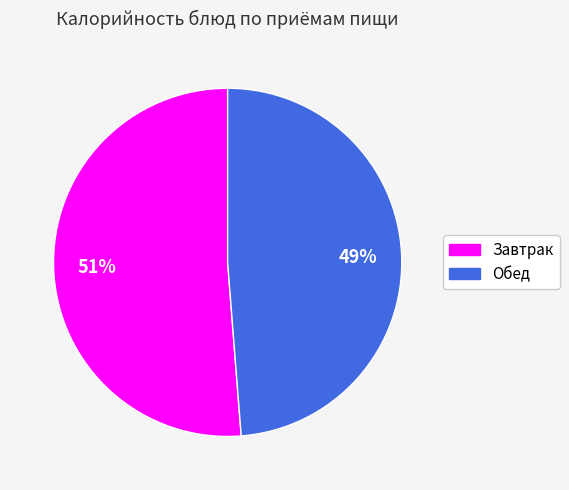

To the nearest percent, what is the difference between the largest and smallest slice percentages?

2%